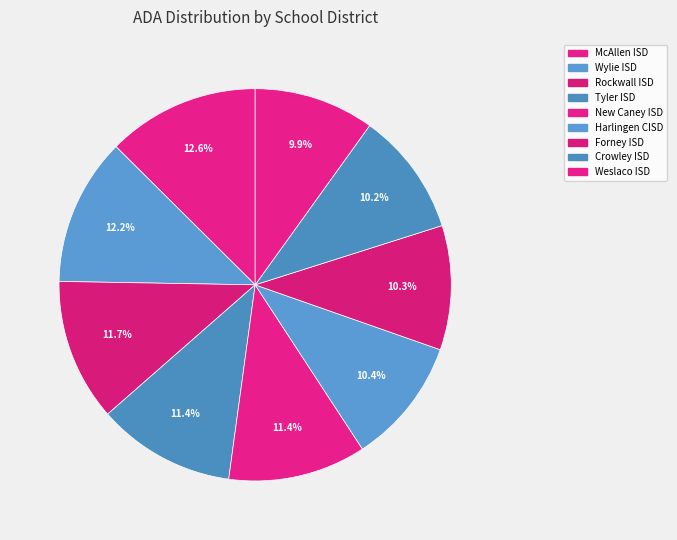

Does Forney ISD account for over 50% of the chart?

No